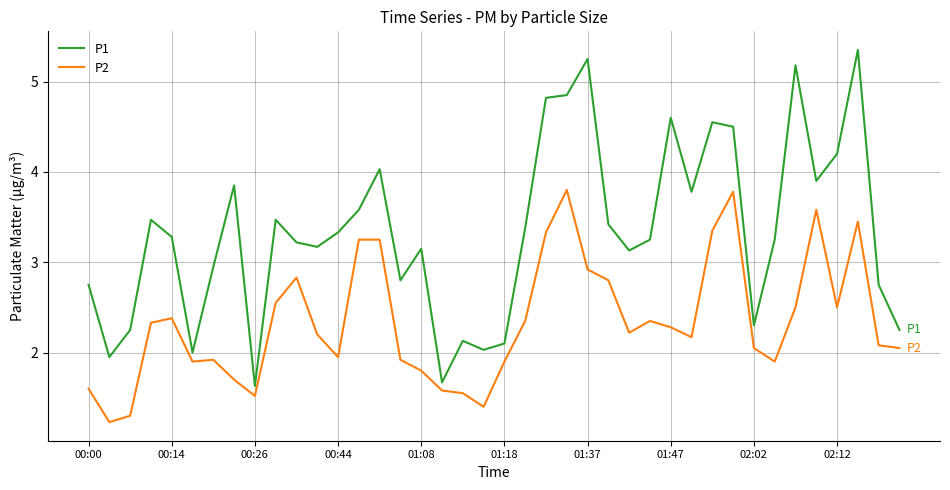

Which series has the widest spread of values?

P1